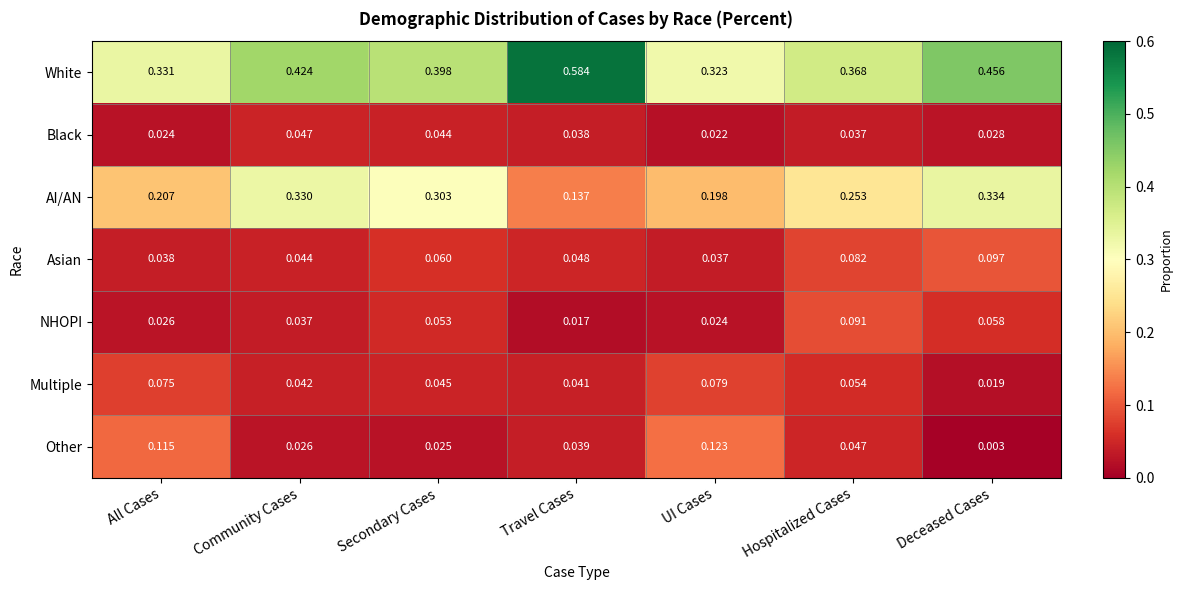

At which label is White closest to 0?

UI Cases